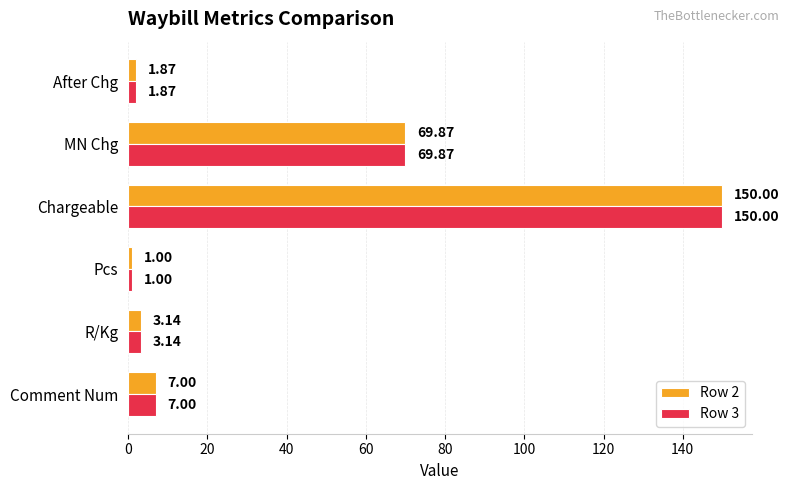

List the labels in order of Row 3 value, largest first.

Chargeable, MN Chg, Comment Num, R/Kg, After Chg, Pcs